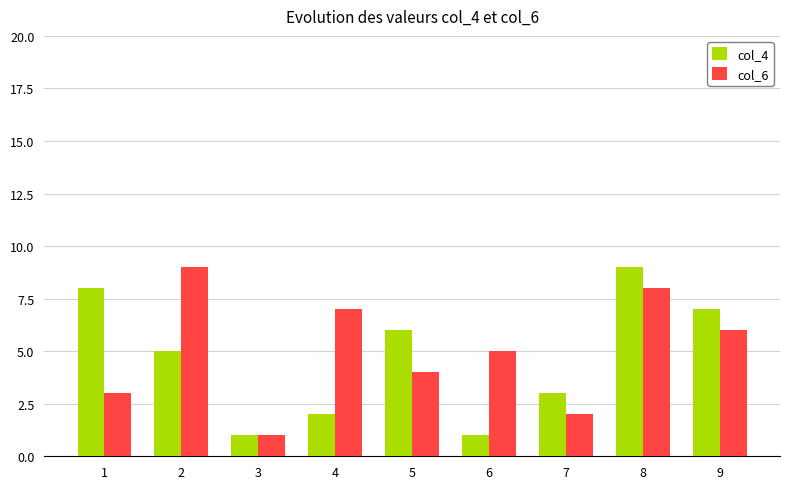

What is the spread (max minus min) of values at 1?

5